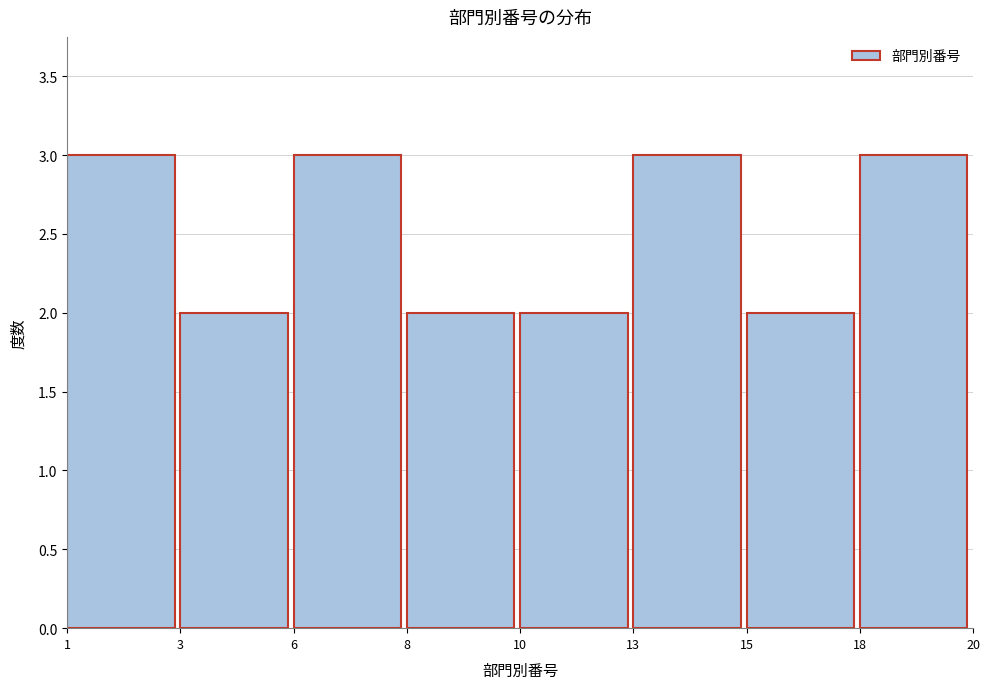

Reading right to left, transcribe all the data shown in this chart.

18=3	15=2	13=3	10=2	8=2	6=3	3=2	1=3